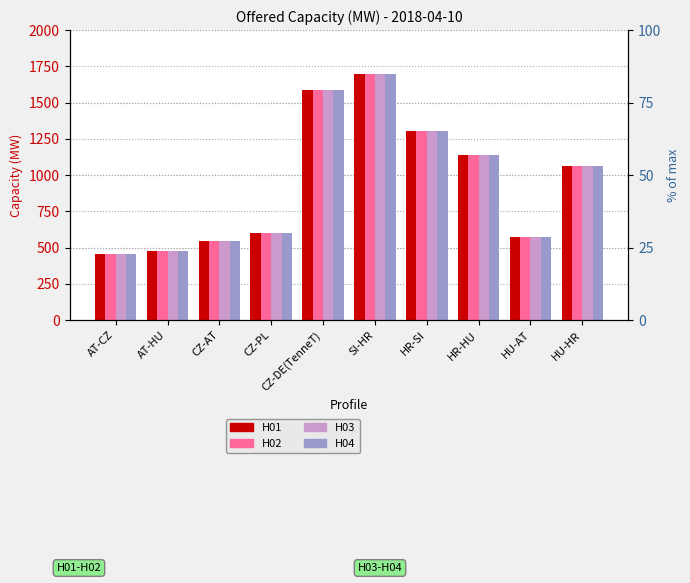

At which label does H01 first exceed 1060?

CZ-DE(TenneT)